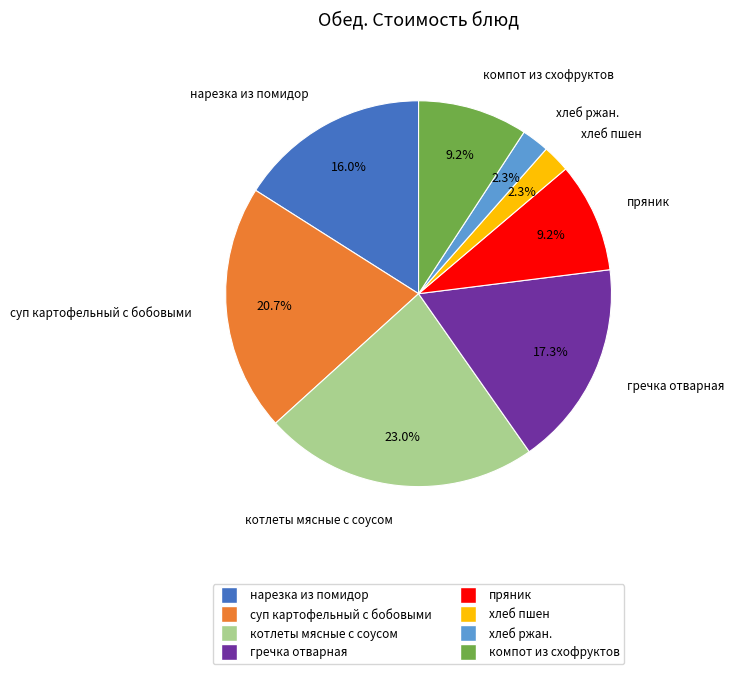

True or false: компот из схофруктов accounts for 9% of the total.

True